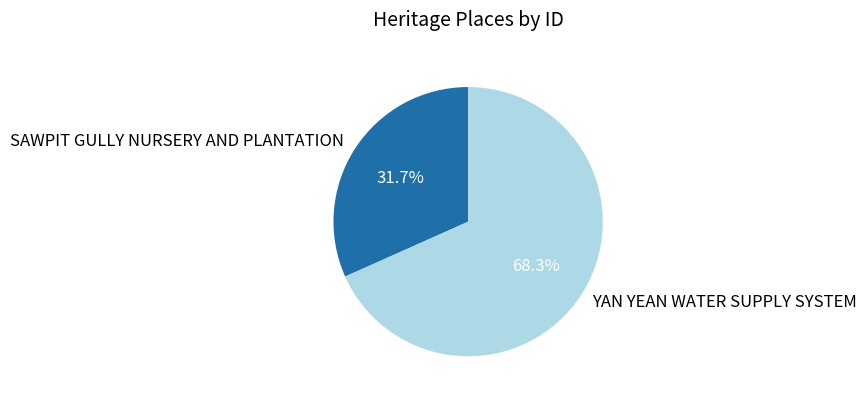

What portion of the pie excludes SAWPIT GULLY NURSERY AND PLANTATION?

68.3%